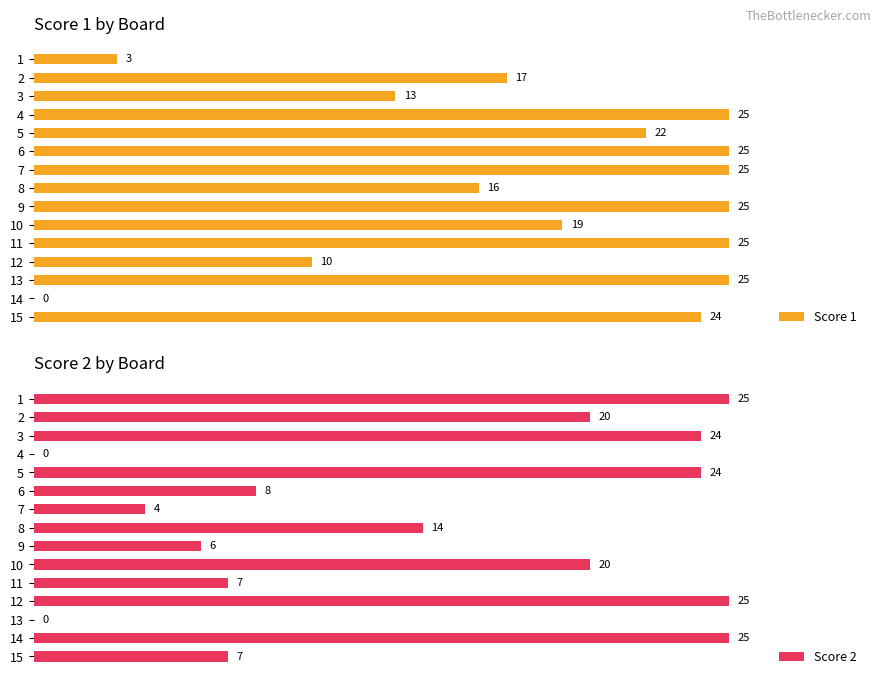

The value of Score 2 at 13 is 43. True or false?

False